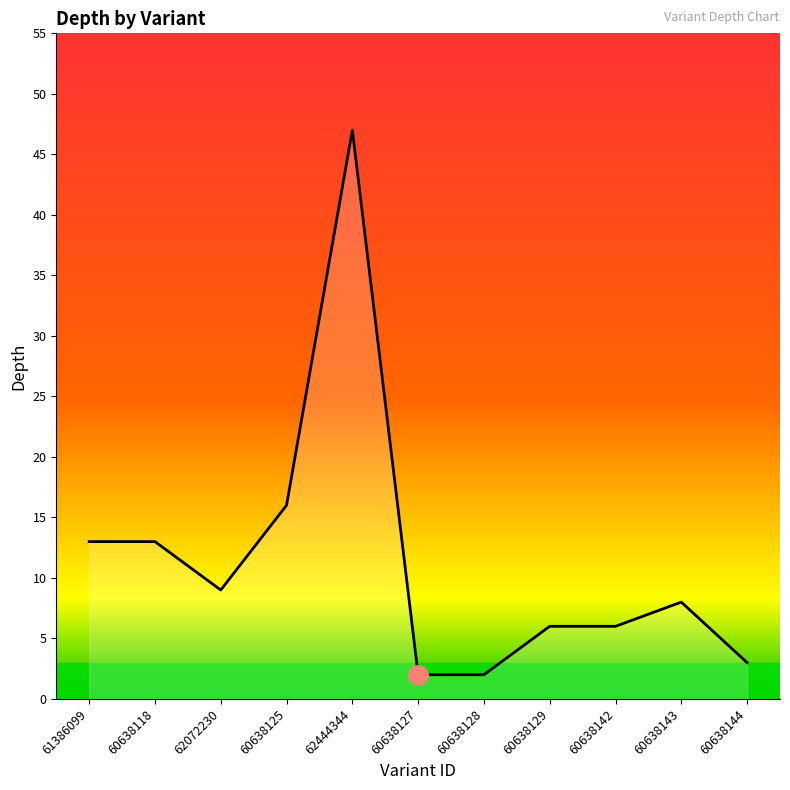

The value at 60638142 is 6. True or false?

True